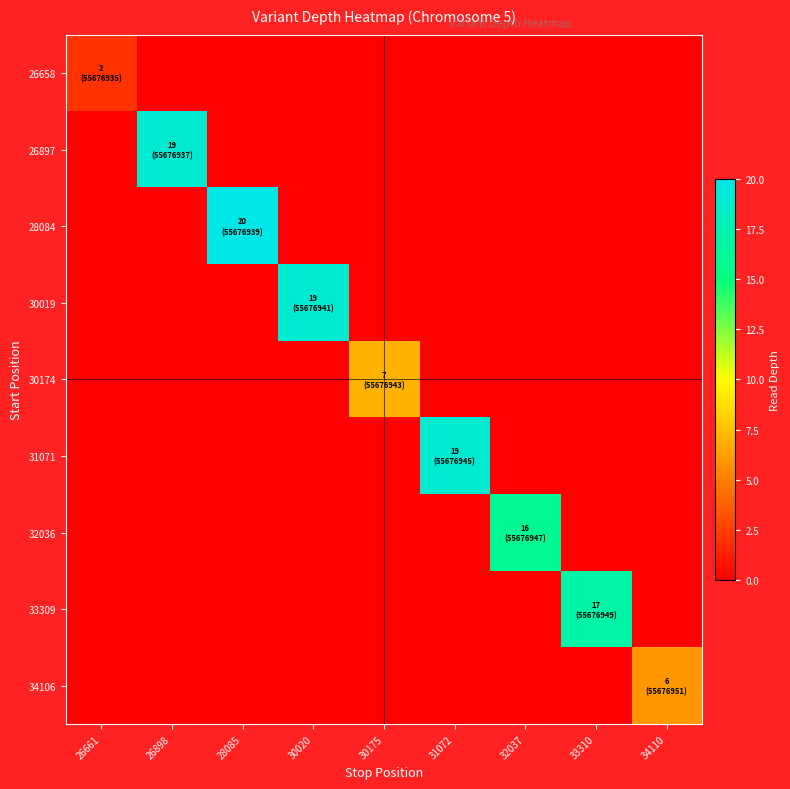

Reading left to right, transcribe all the data shown in this chart.

26658: 26661=2	26898=0	28085=0	30020=0	30175=0	31072=0	32037=0	33310=0	34110=0
26897: 26661=0	26898=19	28085=0	30020=0	30175=0	31072=0	32037=0	33310=0	34110=0
28084: 26661=0	26898=0	28085=20	30020=0	30175=0	31072=0	32037=0	33310=0	34110=0
30019: 26661=0	26898=0	28085=0	30020=19	30175=0	31072=0	32037=0	33310=0	34110=0
30174: 26661=0	26898=0	28085=0	30020=0	30175=7	31072=0	32037=0	33310=0	34110=0
31071: 26661=0	26898=0	28085=0	30020=0	30175=0	31072=19	32037=0	33310=0	34110=0
32036: 26661=0	26898=0	28085=0	30020=0	30175=0	31072=0	32037=16	33310=0	34110=0
33309: 26661=0	26898=0	28085=0	30020=0	30175=0	31072=0	32037=0	33310=17	34110=0
34106: 26661=0	26898=0	28085=0	30020=0	30175=0	31072=0	32037=0	33310=0	34110=6